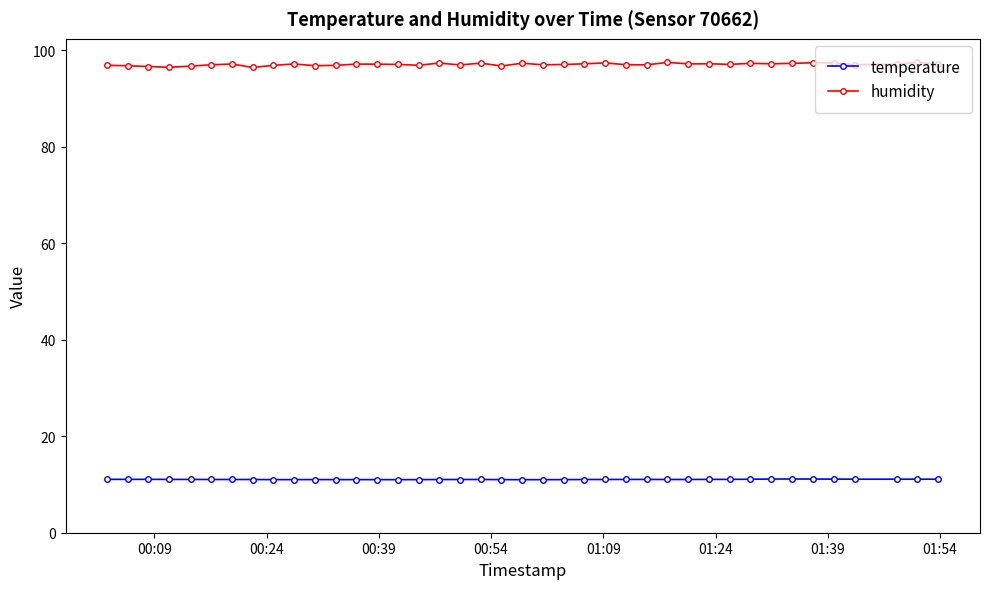

Which series has the largest range (max minus min)?

humidity